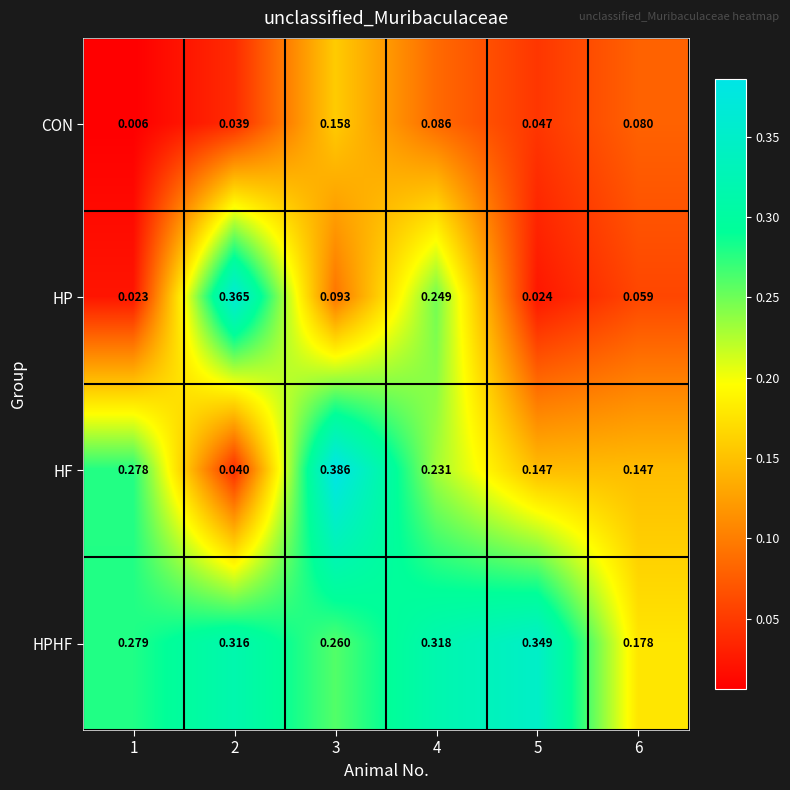

Which series changed the most between 1 and 5?

HF